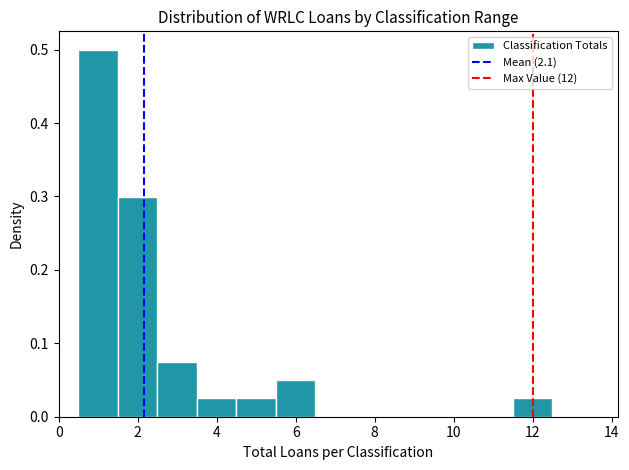

Reading left to right, list every bar in this chart as the range it spans on the x-axis followed by its height. Neither the bar edges nor the heights are printed on the chart, so give them approximately, as read against the axes.

0.5 to 1.5: 0.50
1.5 to 2.5: 0.30
2.5 to 3.5: 0.08
3.5 to 4.5: 0.03
4.5 to 5.5: 0.03
5.5 to 6.5: 0.05
6.5 to 7.5: 0
7.5 to 8.5: 0
8.5 to 9.5: 0
9.5 to 10.5: 0
10.5 to 11.5: 0
11.5 to 12.5: 0.03
12.5 to 13.5: 0